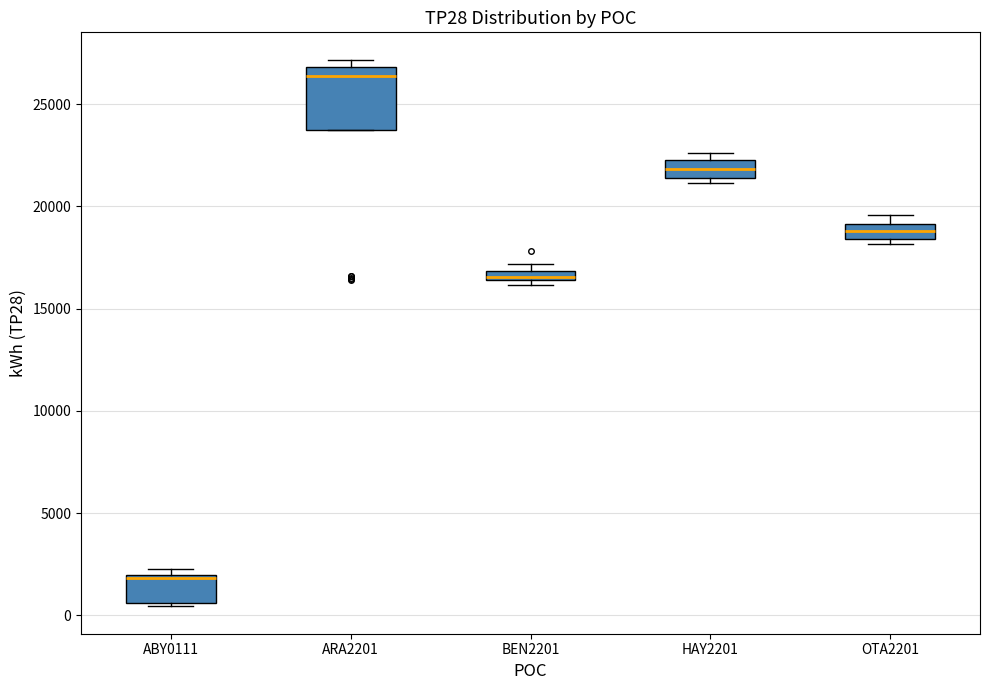

Comparing the boxes themselves (not the whiskers), which one is the tallest?

ARA2201